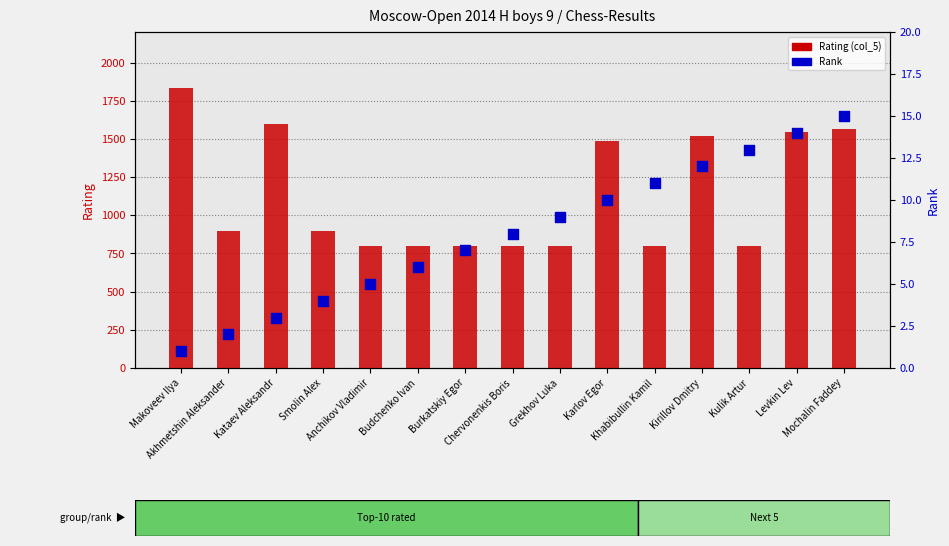

At which category is the sum across all series the highest?

Makoveev Ilya